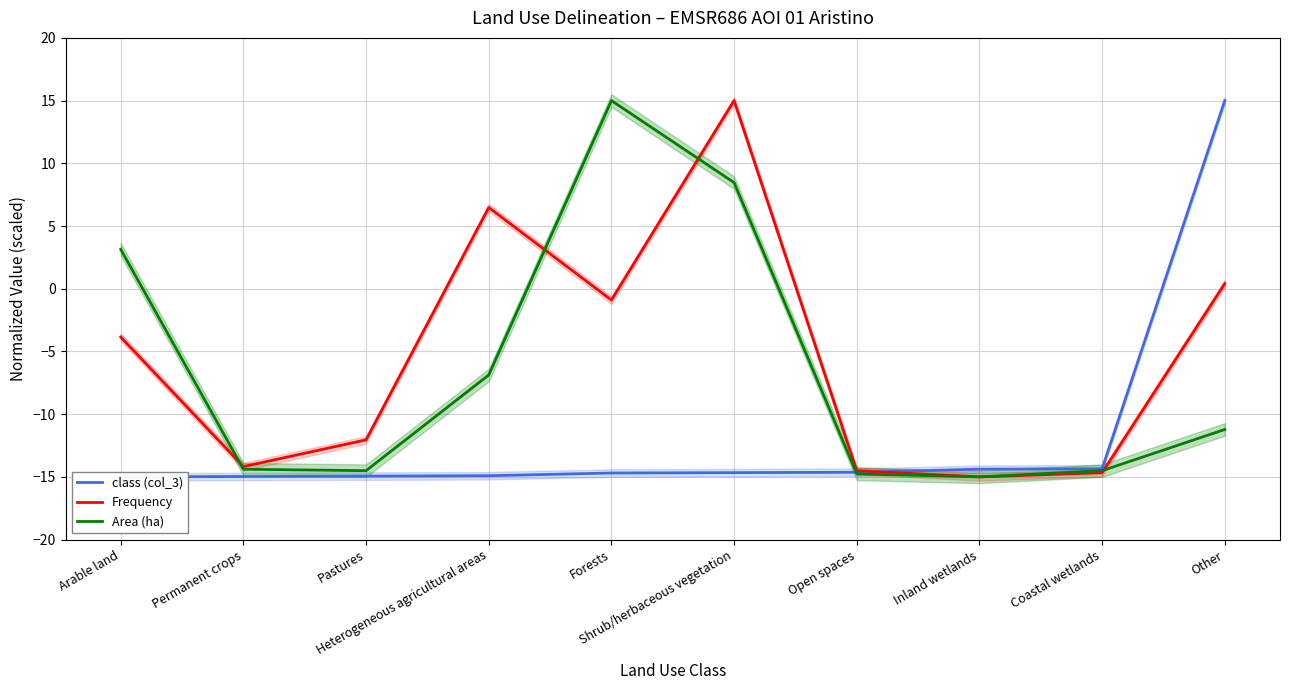

How many intersections are there between class (col_3) and Area (ha)?

1